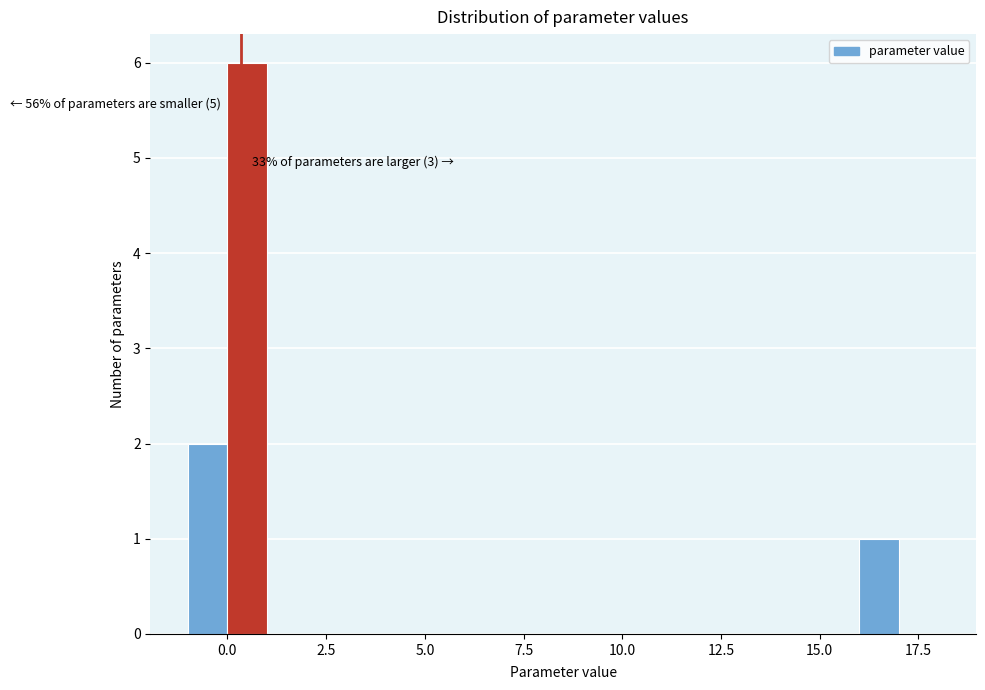

Around what value on the x-axis is the tallest bar? Give the approximate position of its centre, as read against the axis.

0.5